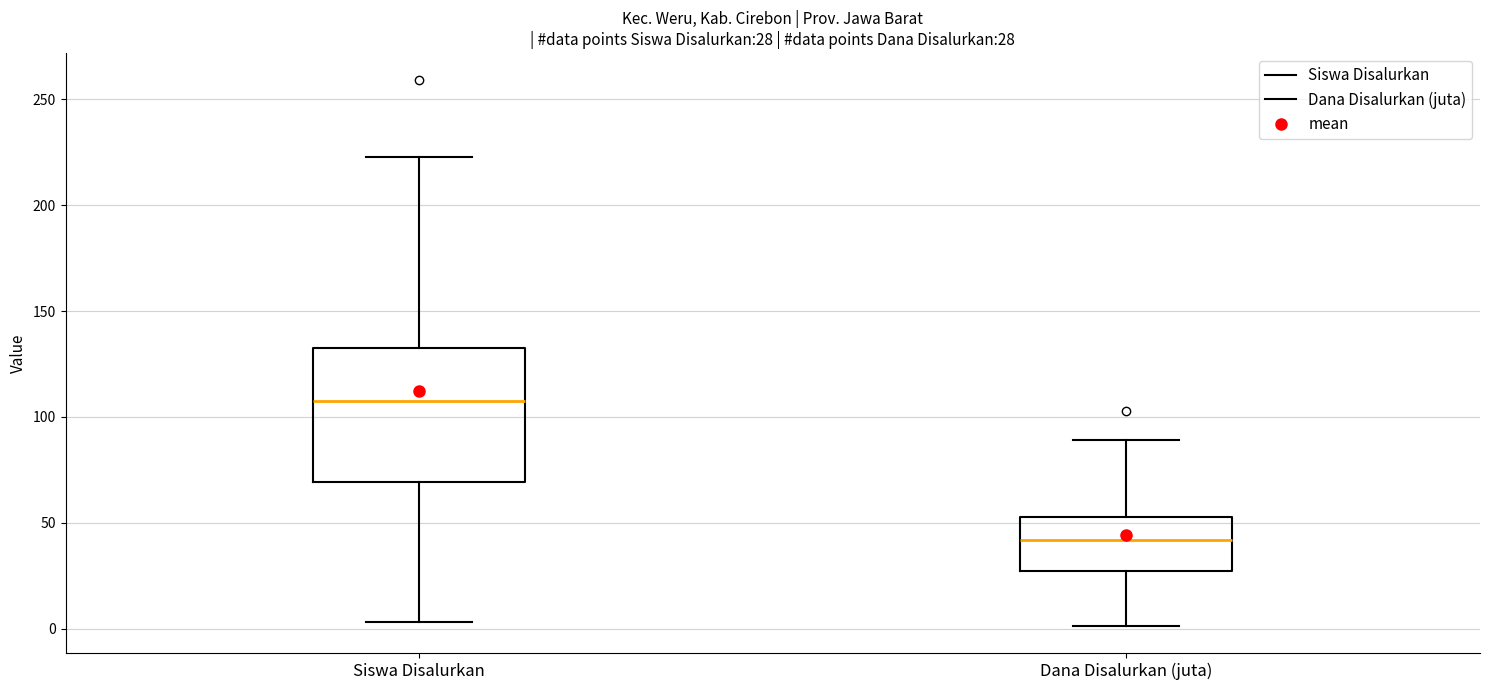

Which box is the tallest, from its lower edge to its upper edge?

Siswa Disalurkan